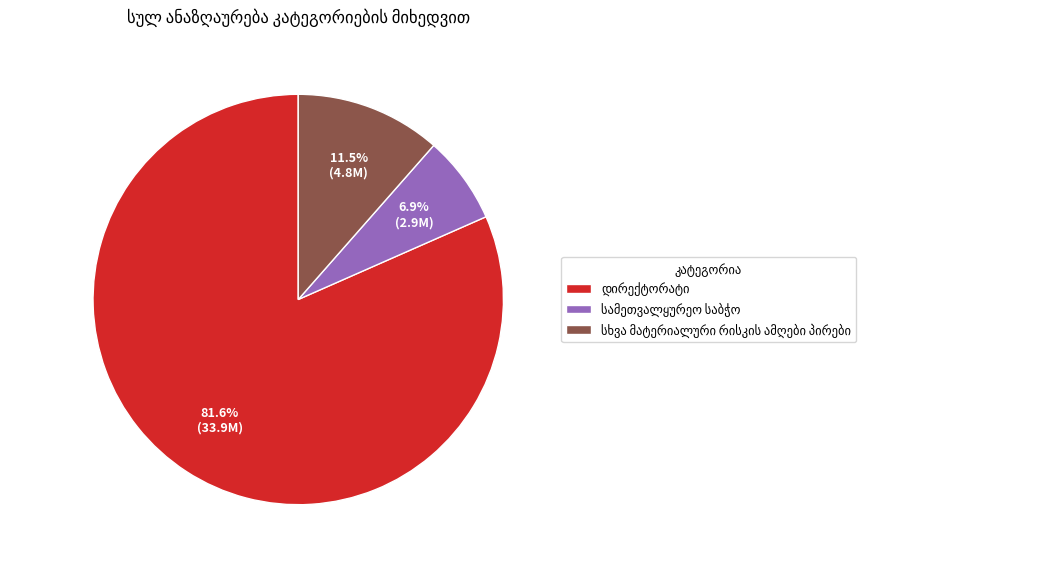

Is there any slice that represents more than half of the pie?

Yes